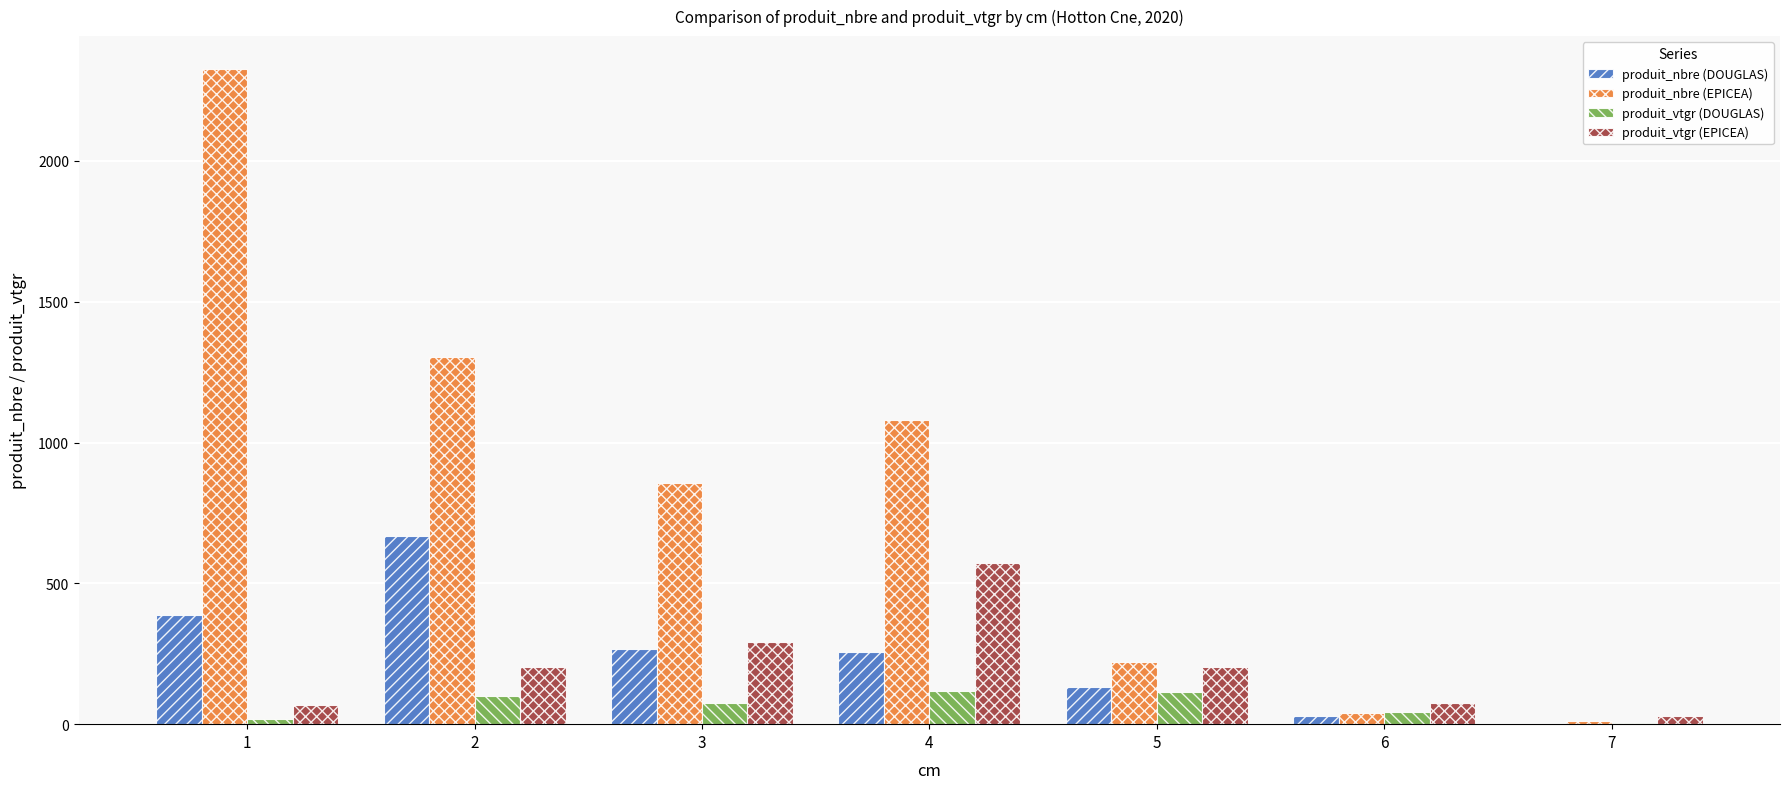

Between 1 and 6, which series saw the biggest shift?

produit_nbre (EPICEA)